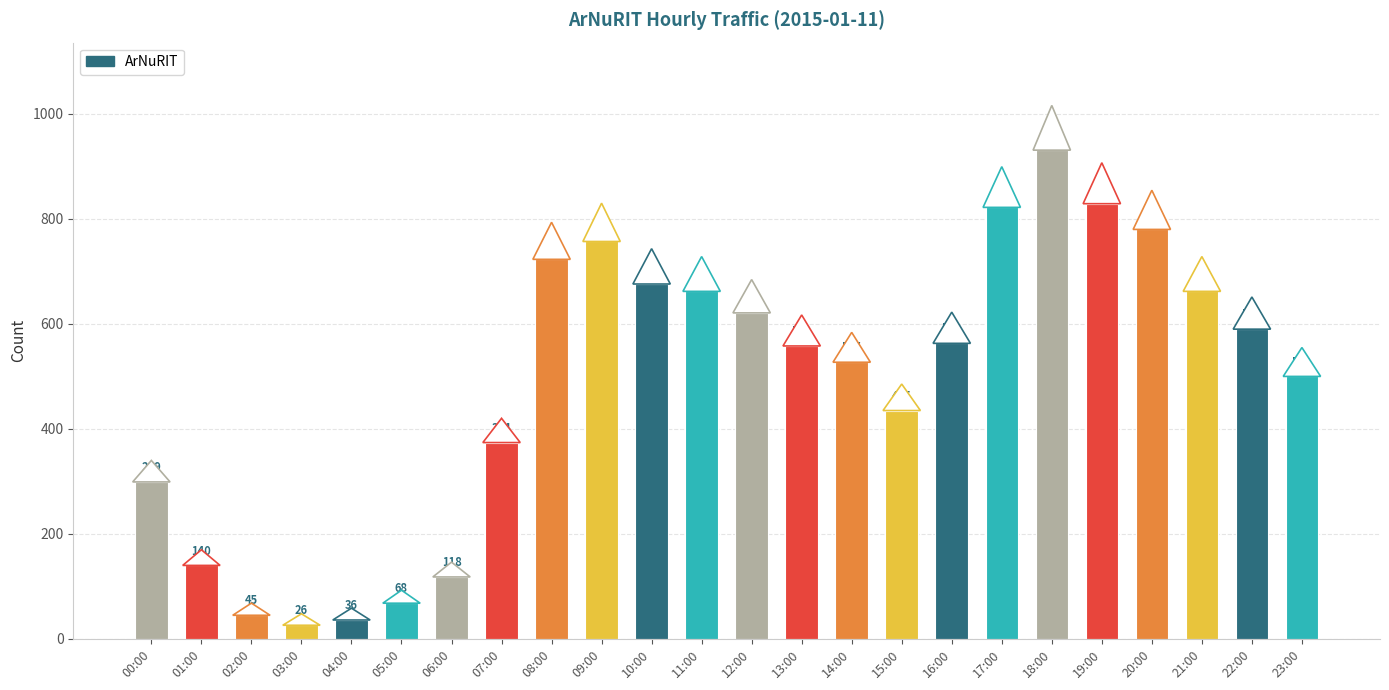

What is the greatest value displayed?

931